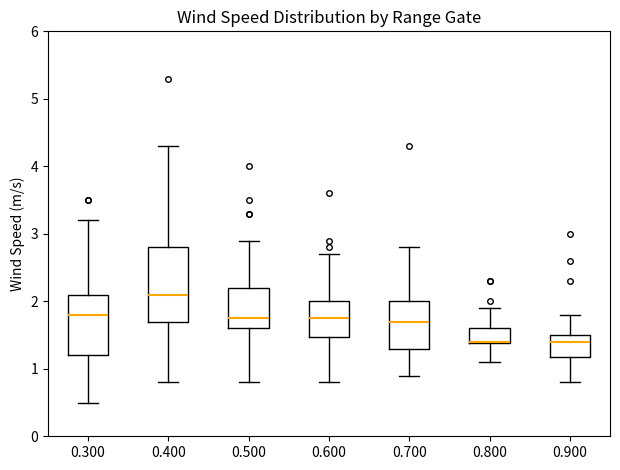

Which box is the tallest, from its lower edge to its upper edge?

0.400